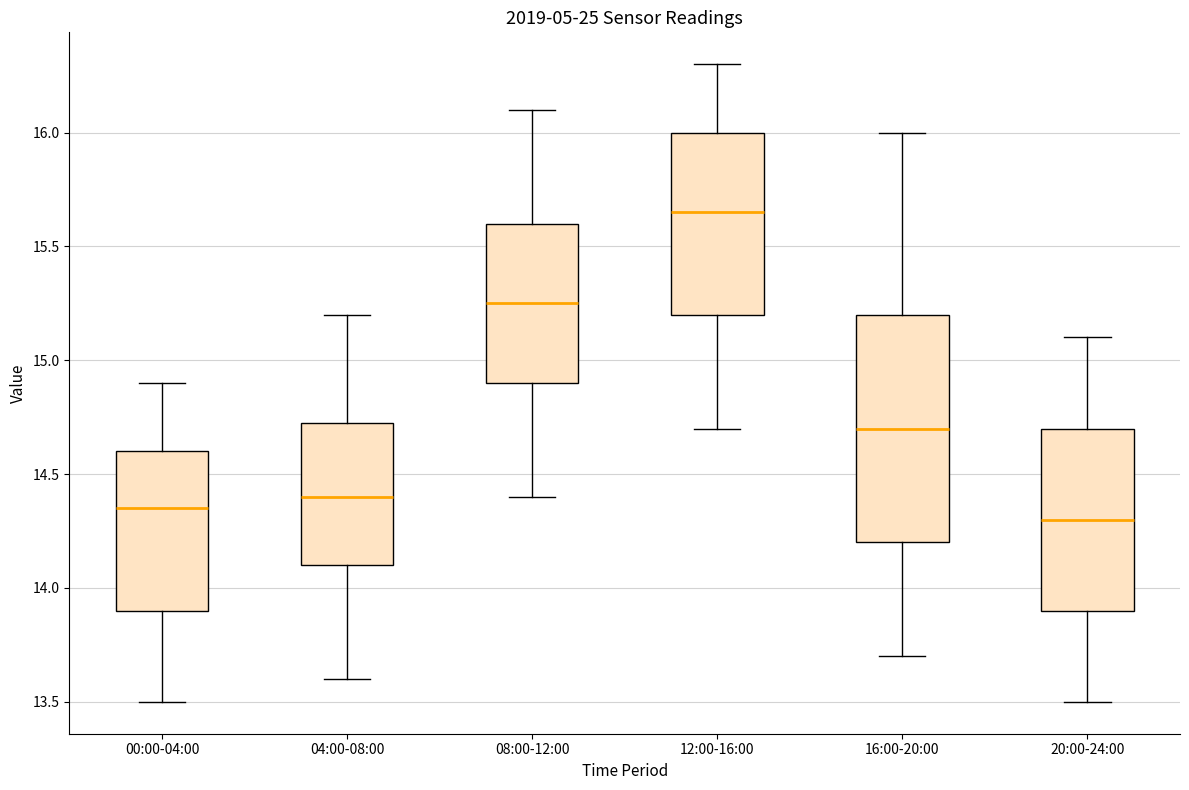

Which box's median line is the lowest?

20:00-24:00